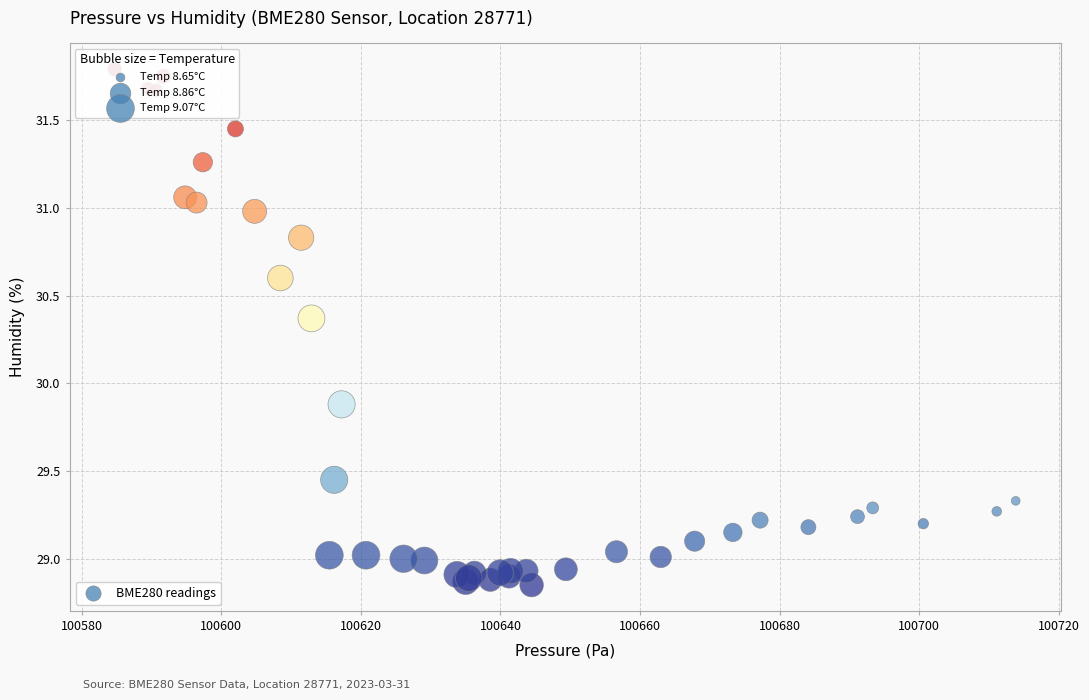

What Y value in the scatter plot is closest to 30?

29.9